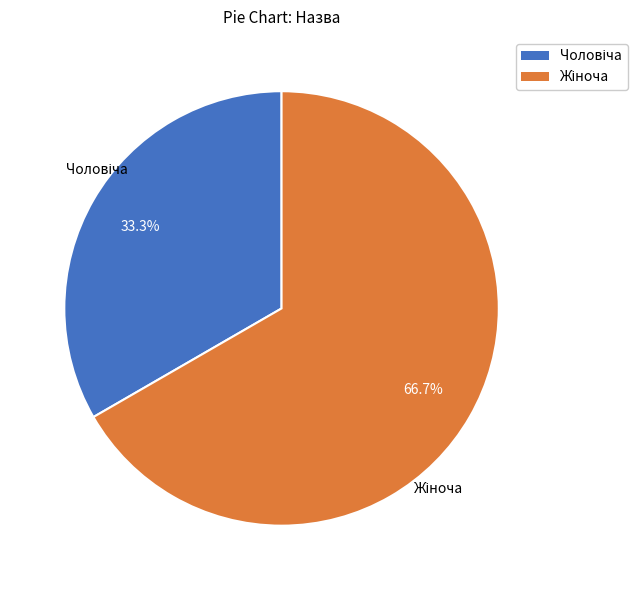

Is there a majority slice in this chart?

Yes